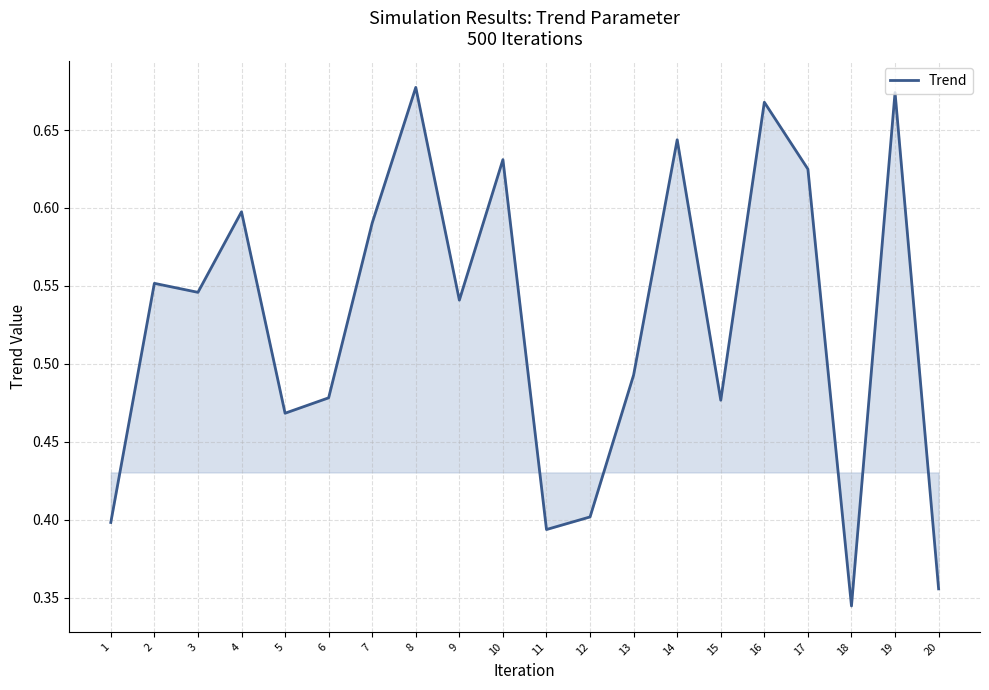

At which category does the chart reach its minimum across all series?

18